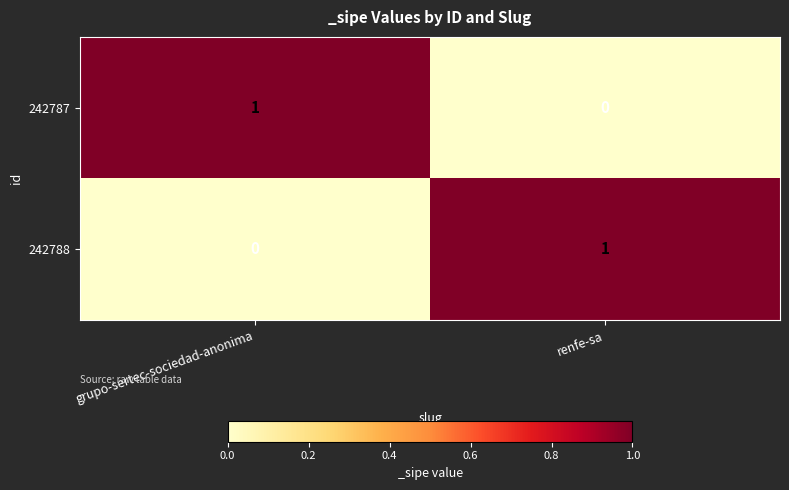

Where is 242787 nearest to the value 0?

renfe-sa